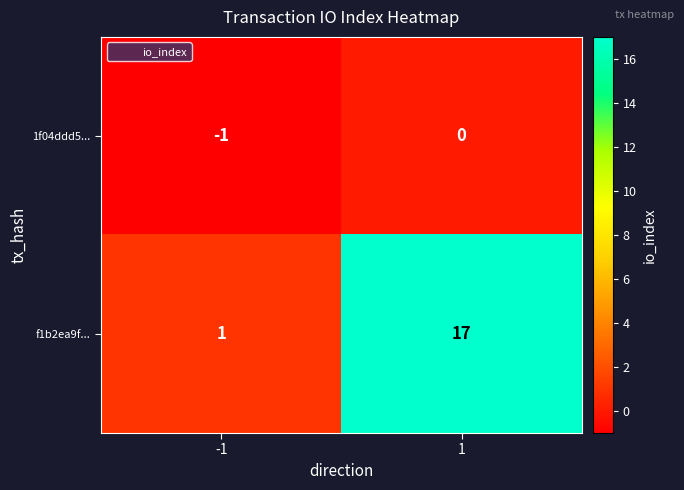

How many data points does each series have?

2